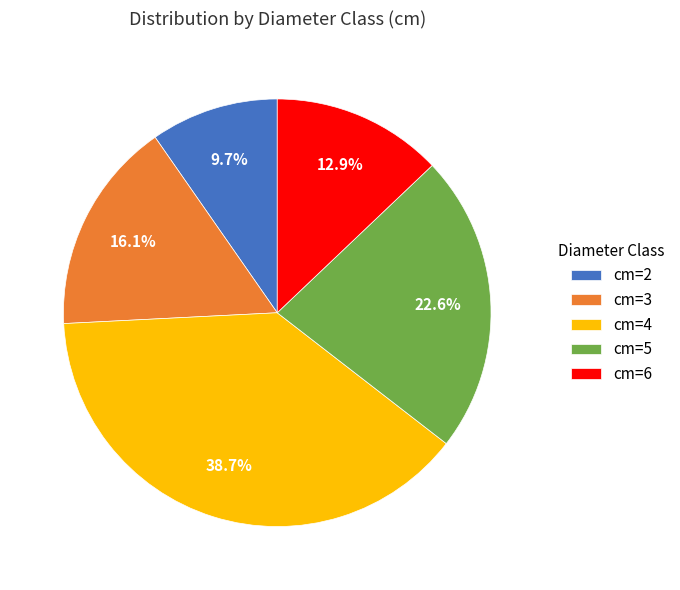

Is it true that cm=6 is 13% of the pie?

True